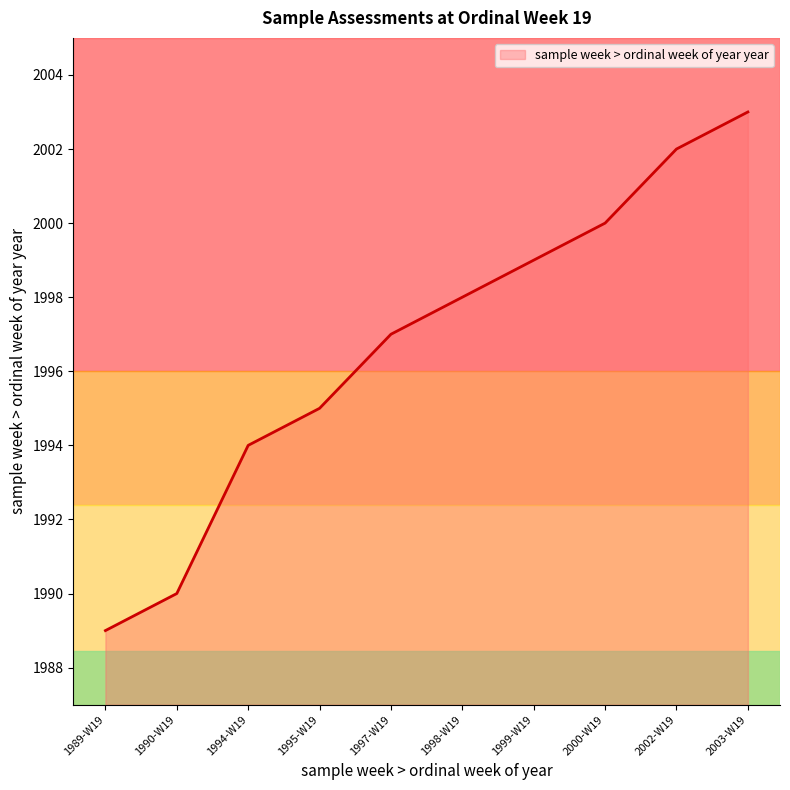

Read the value at 1989-W19.

1989